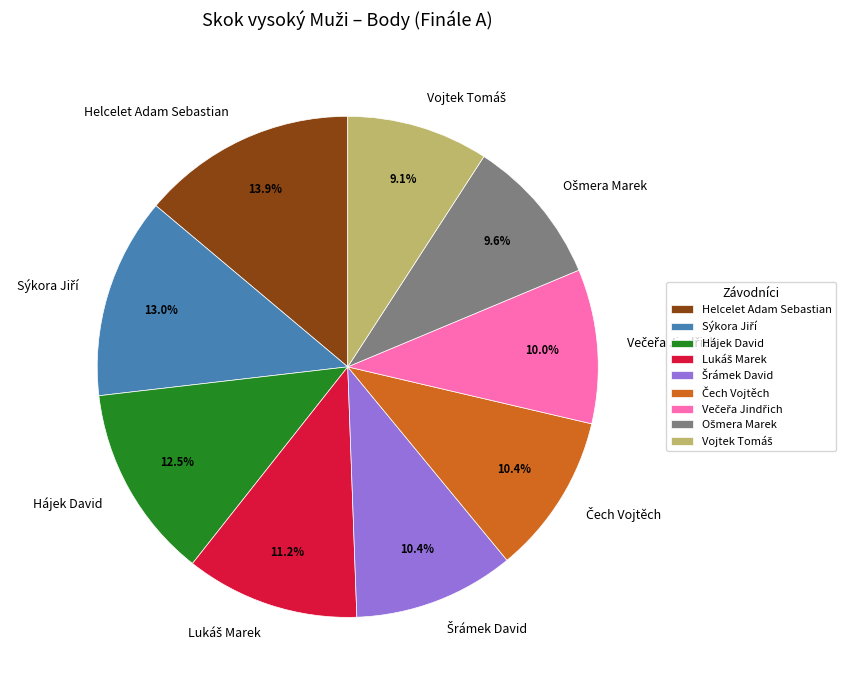

Does any single category account for the majority?

No